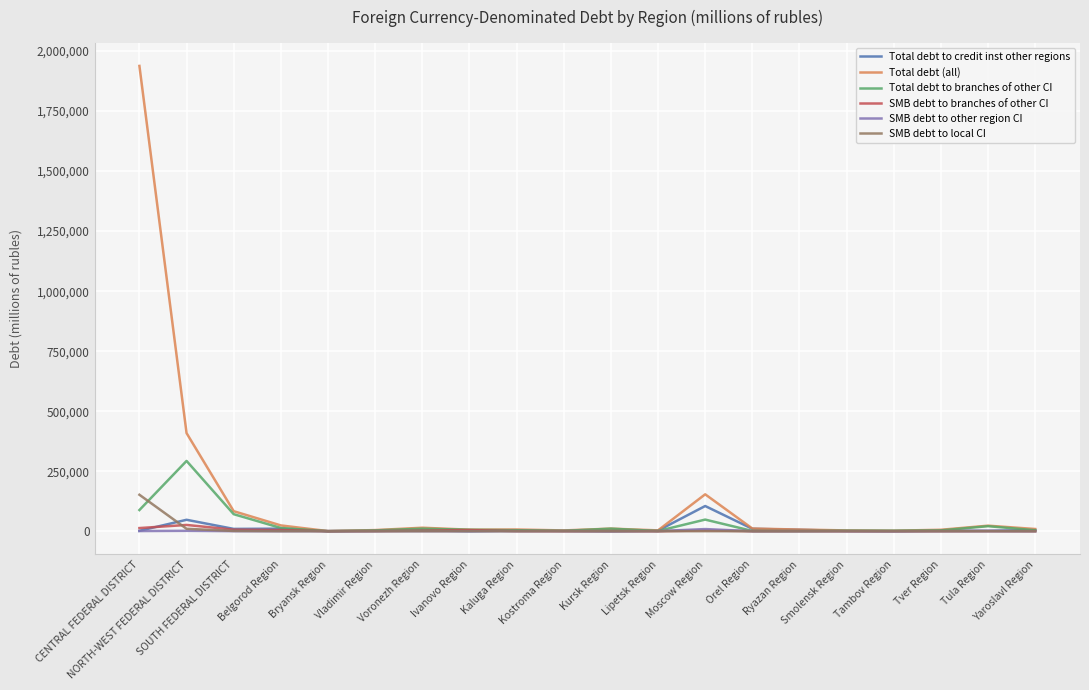

Which series has the largest total across all categories?

Total debt (all)